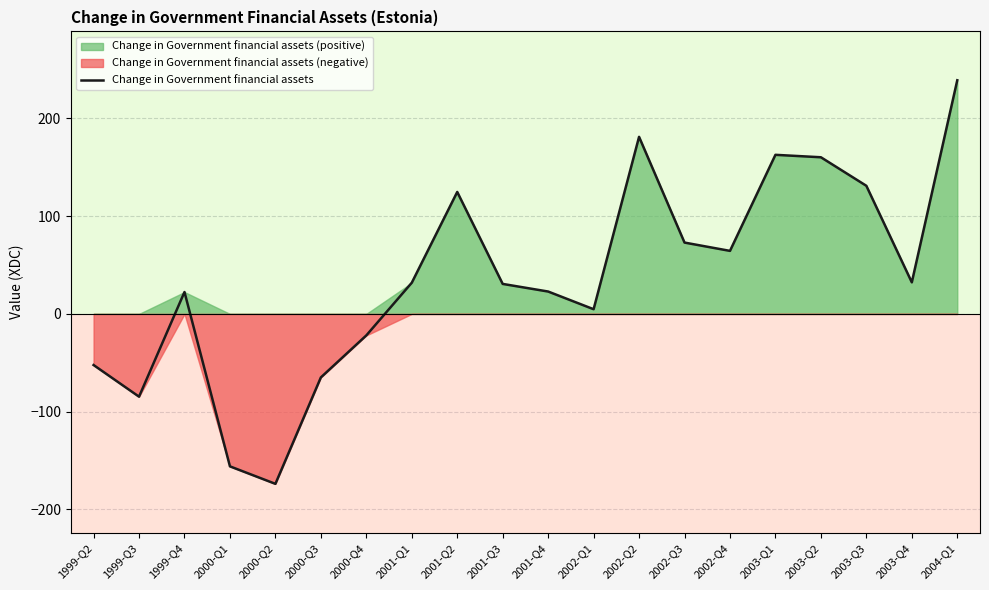

How many data points are above 31?

10